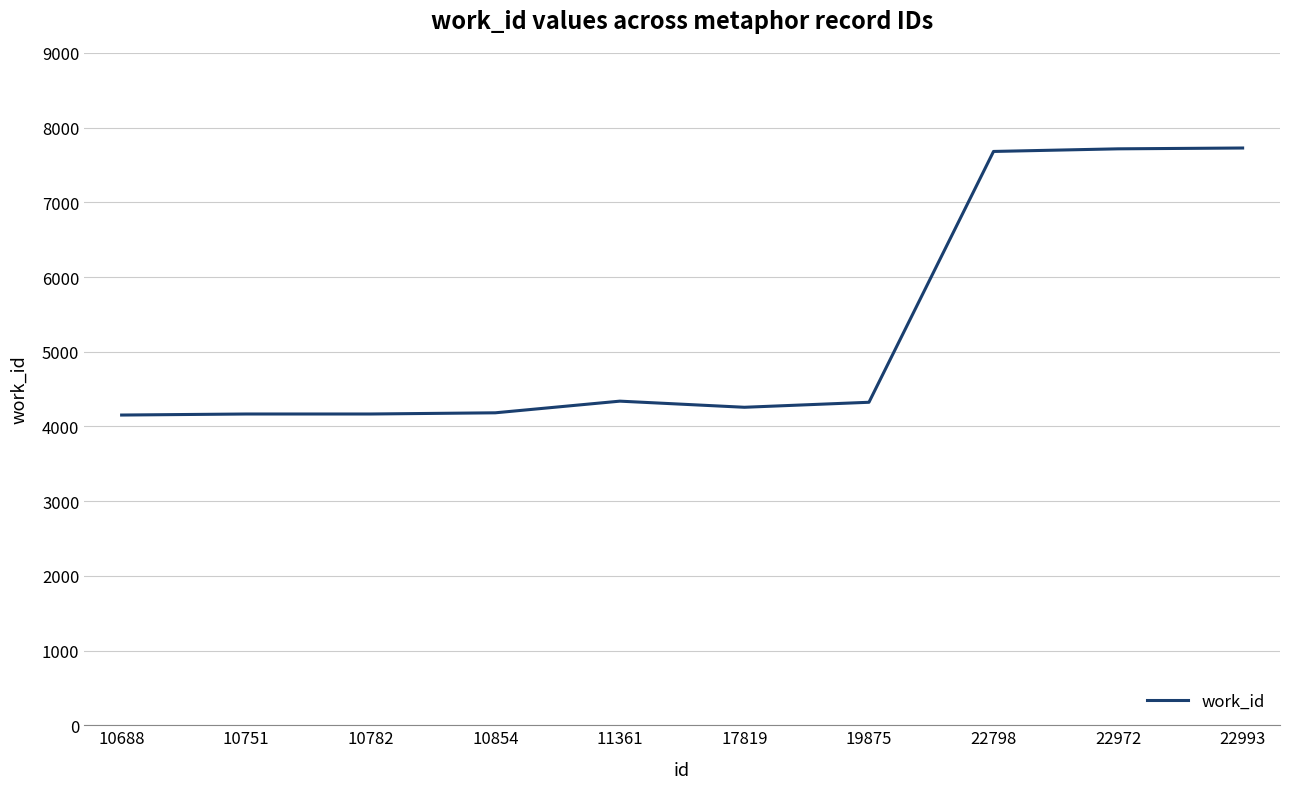

What is the change in value from 11361 to 22798?

+3343